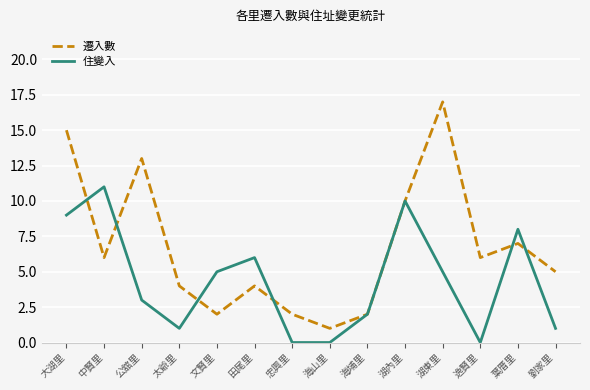

List the series in order of their peak value, highest first.

遷入數, 住變入